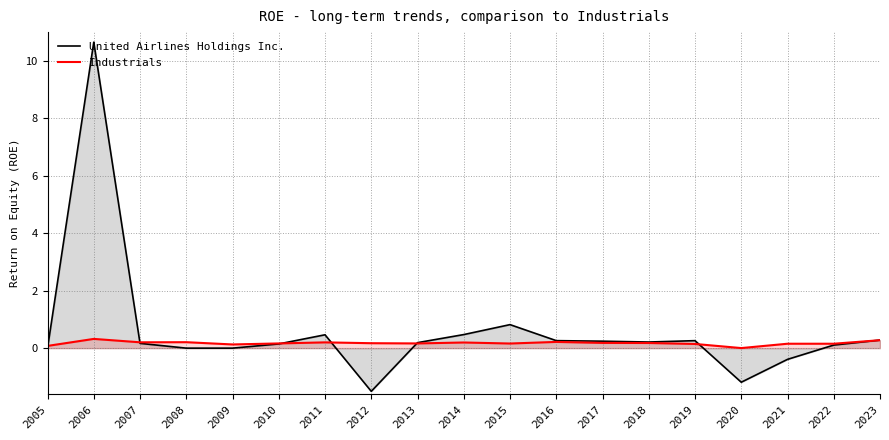

Which category has the lowest value in the Industrials series?

2020